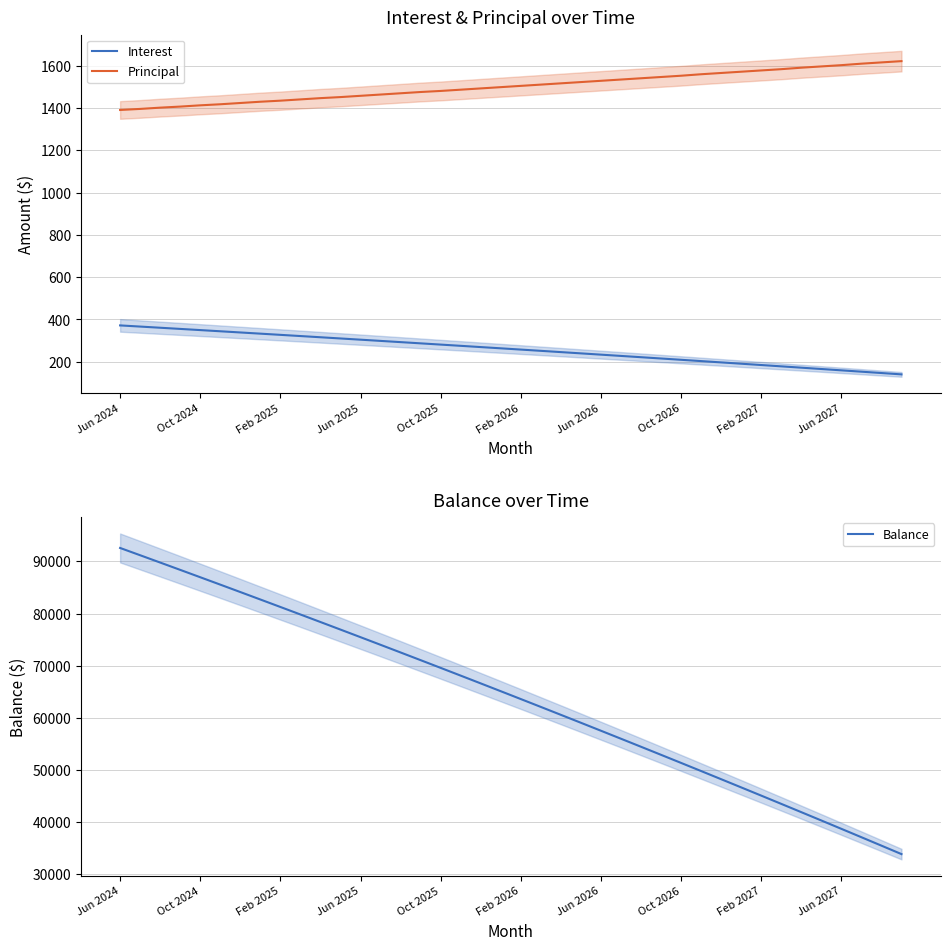

Rank the series by their maximum value, from lowest to highest.

Interest, Principal, Balance